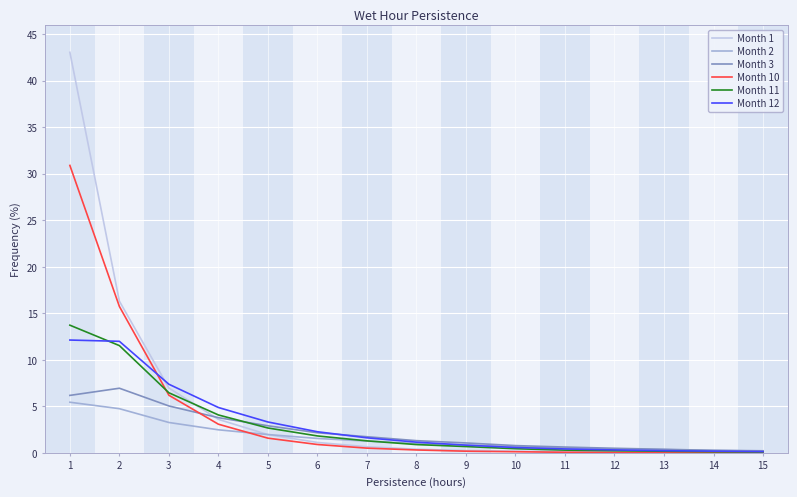

True or false: Month 2 has a value of 2.0 at 5.

True